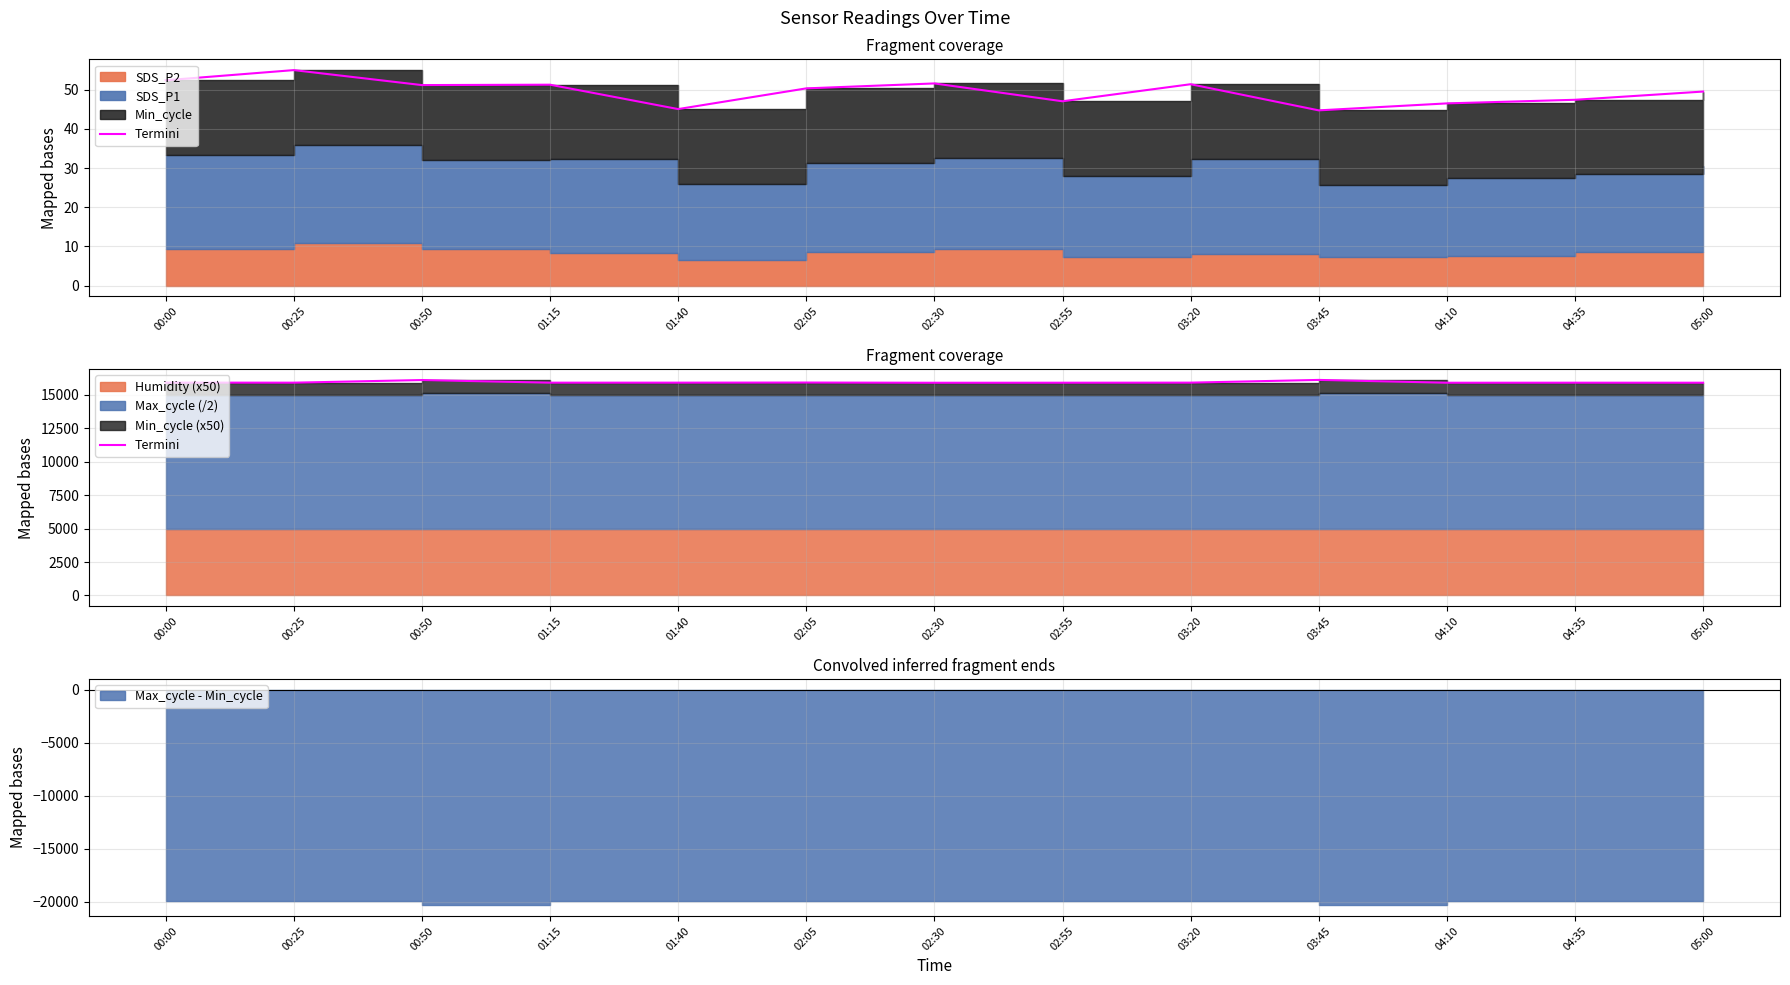

Rank the categories by value from lowest to highest.

02:30, 04:10, 02:55, 05:00, 04:35, 00:25, 01:15, 01:40, 03:20, 00:00, 02:05, 00:50, 03:45